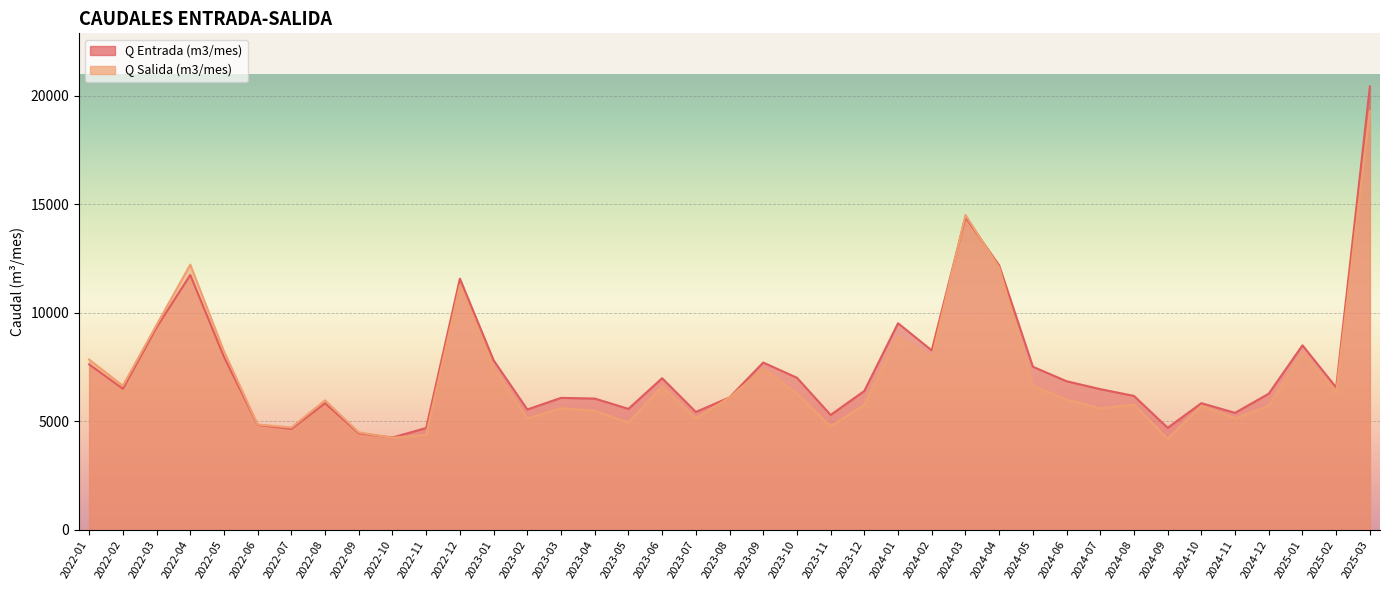

After their last crossing, which series has the higher values: Q Entrada (m3/mes) or Q Salida (m3/mes)?

Q Entrada (m3/mes)